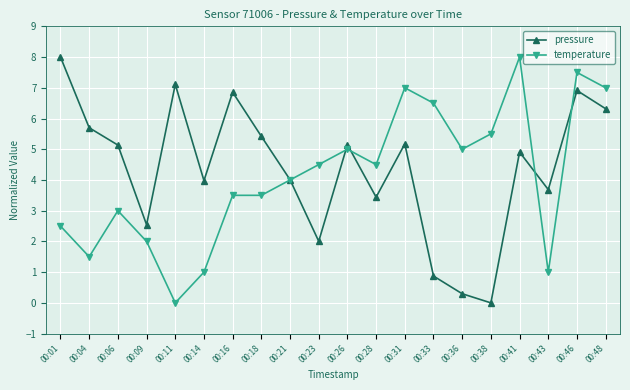

How many times do pressure and temperature cross each other?

5